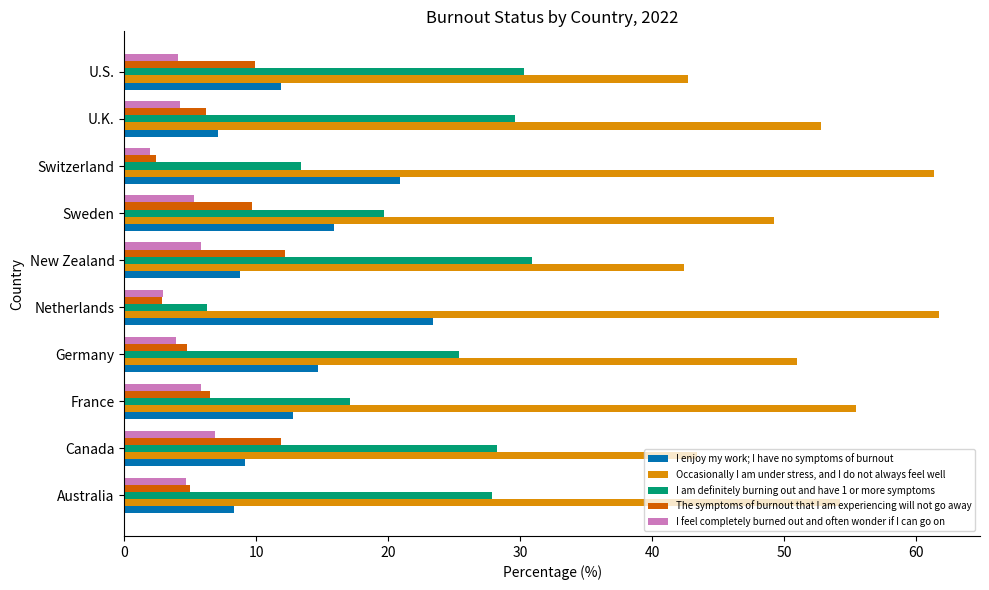

How many distinct data groups are displayed?

5